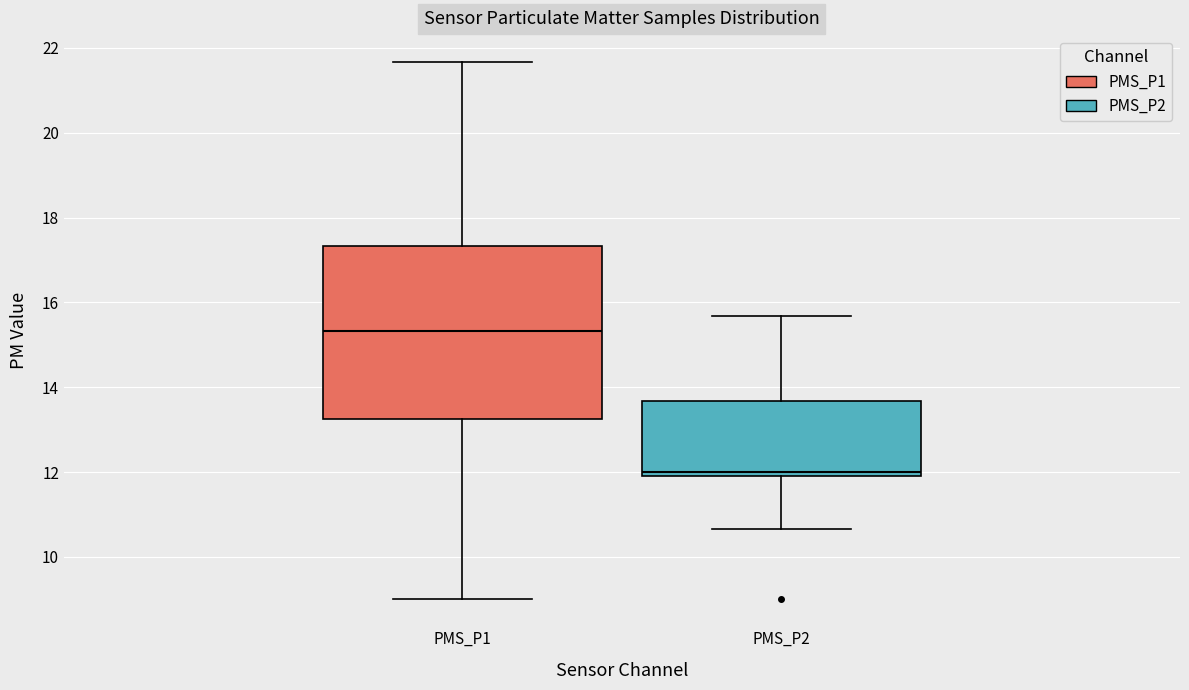

Where is the lower edge of the box for PMS_P2 on the y-axis? The values are not printed on the chart, so give them approximately, as read against the axis.

12.0